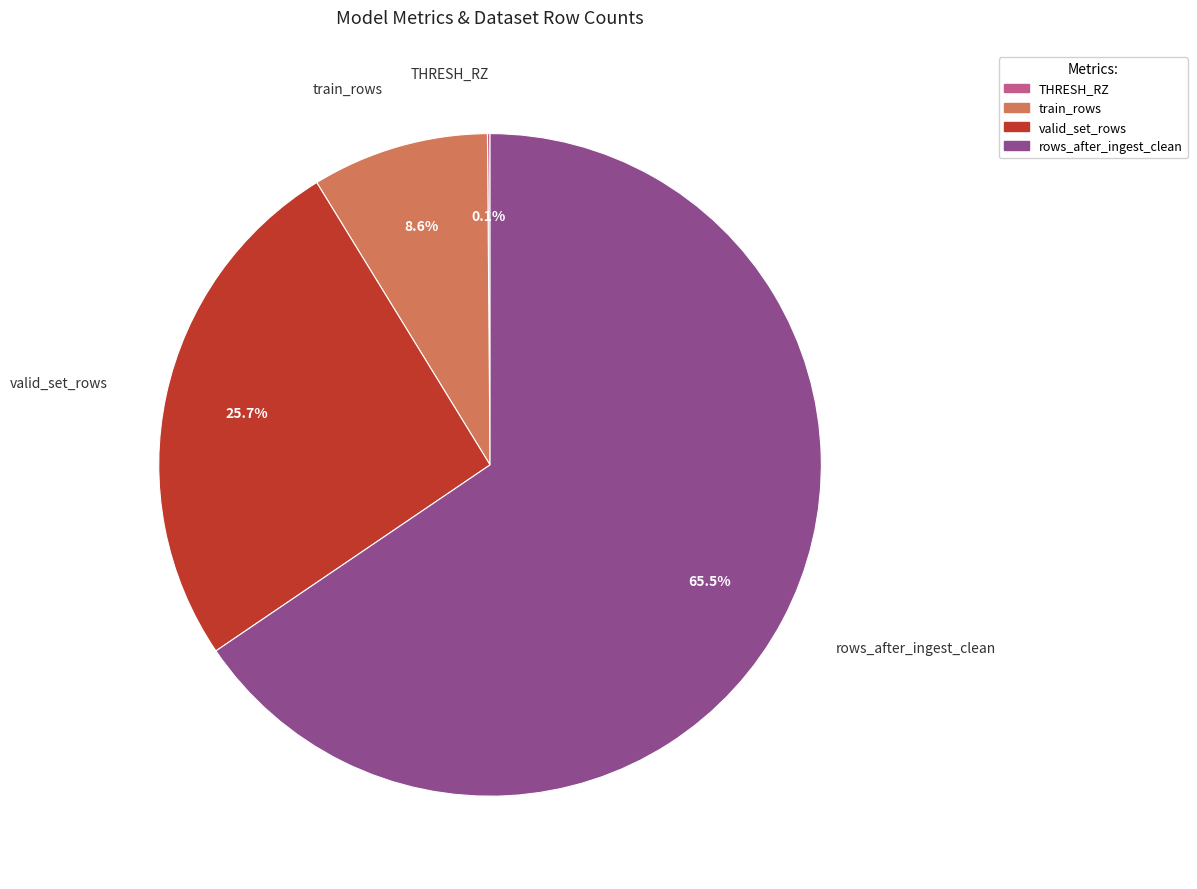

To the nearest percent, what is the difference between the rows_after_ingest_clean and valid_set_rows slice percentages?

40%